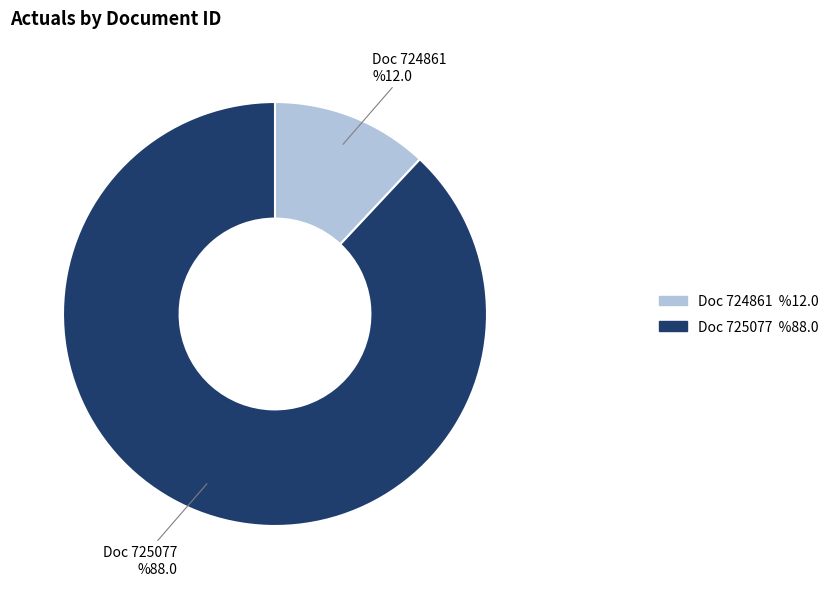

Which category has the smallest portion of the pie?

724861